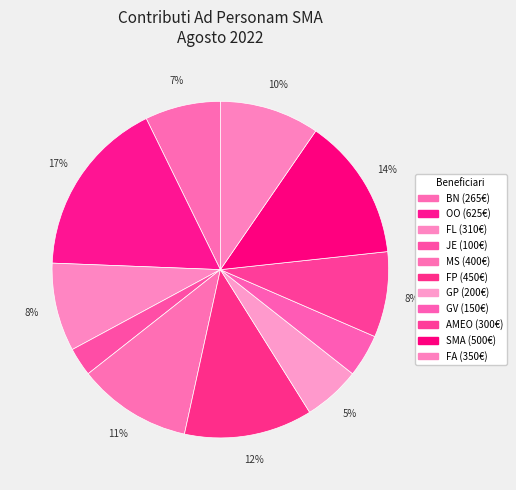

Is it true that BN is 7% of the pie?

True